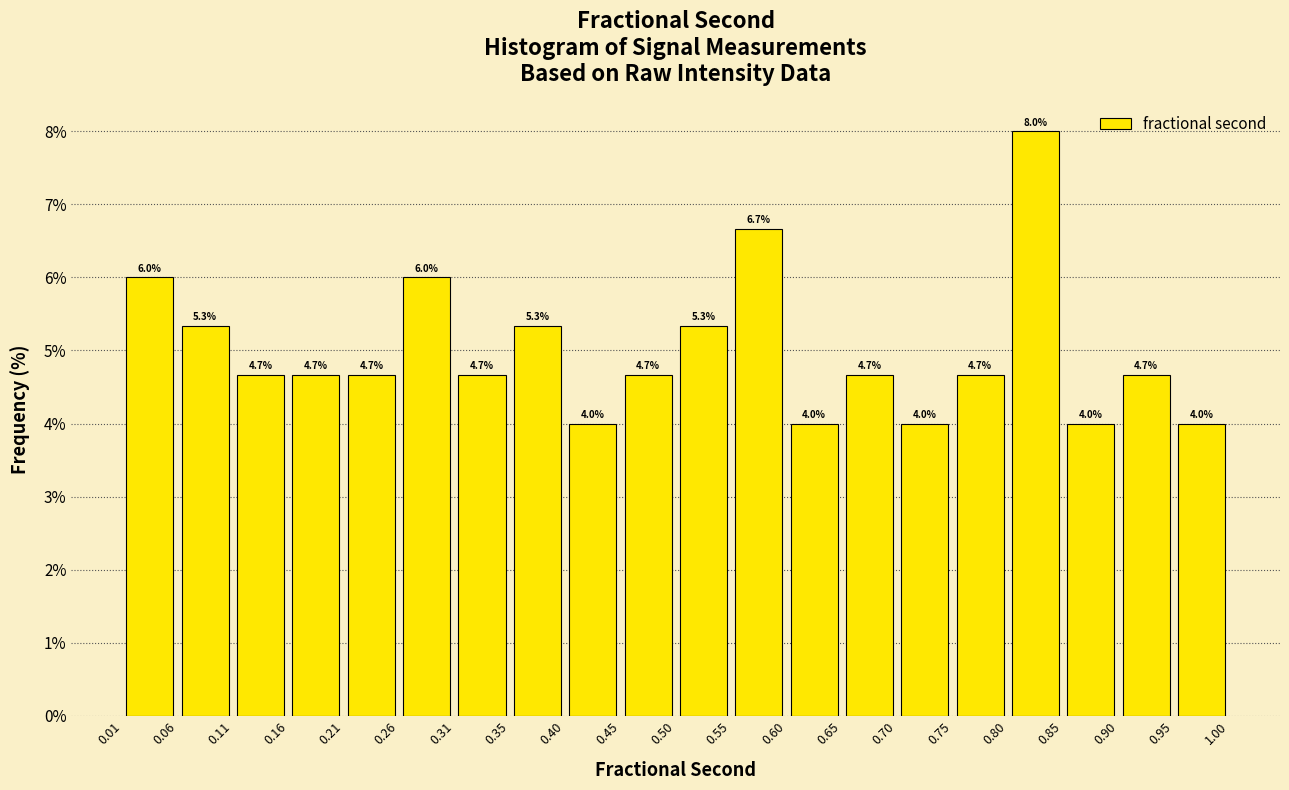

Over which range of the x-axis is the bar tallest?

0.80 to 0.85